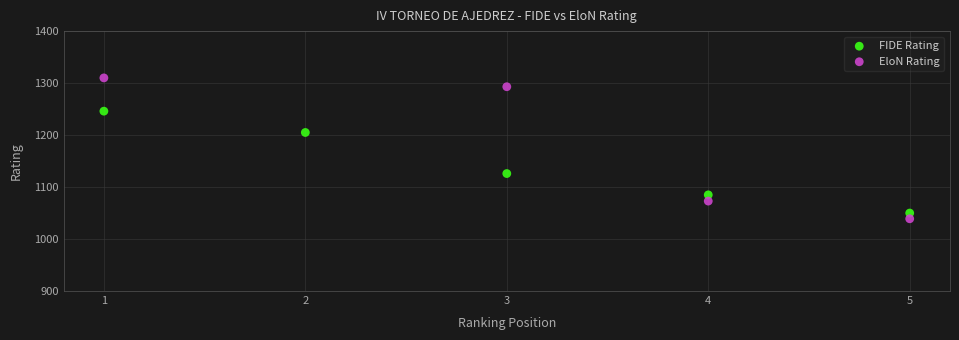

Which series has the largest Y range (max minus min)?

EloN Rating